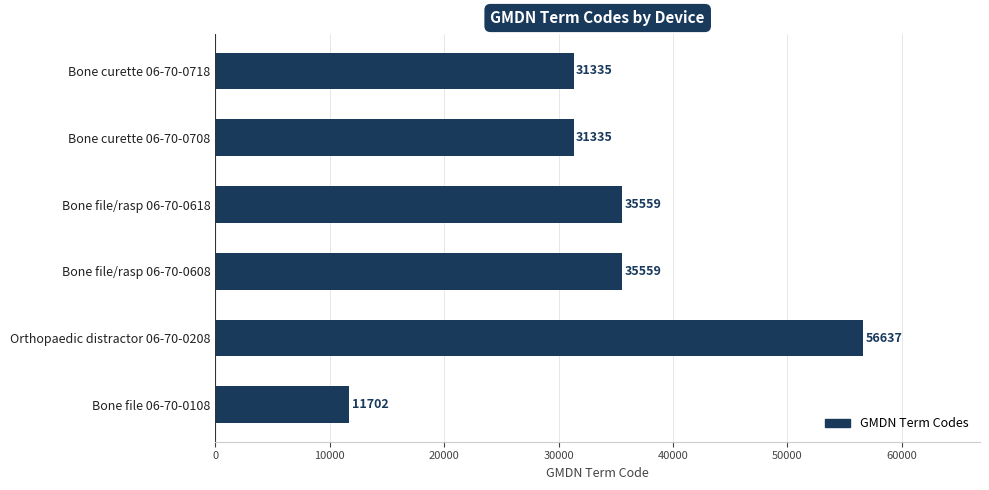

Are the bars grouped side by side (vs. stacked)?

No